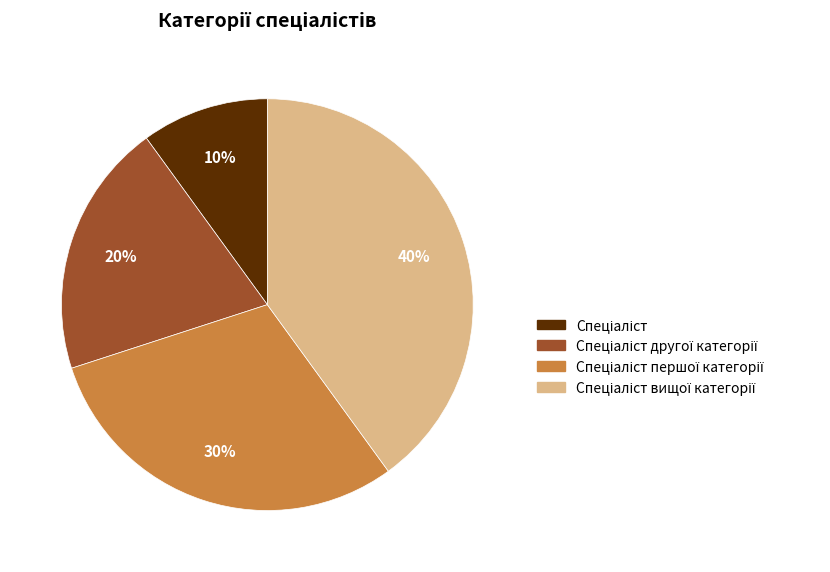

Is there a majority slice in this chart?

No